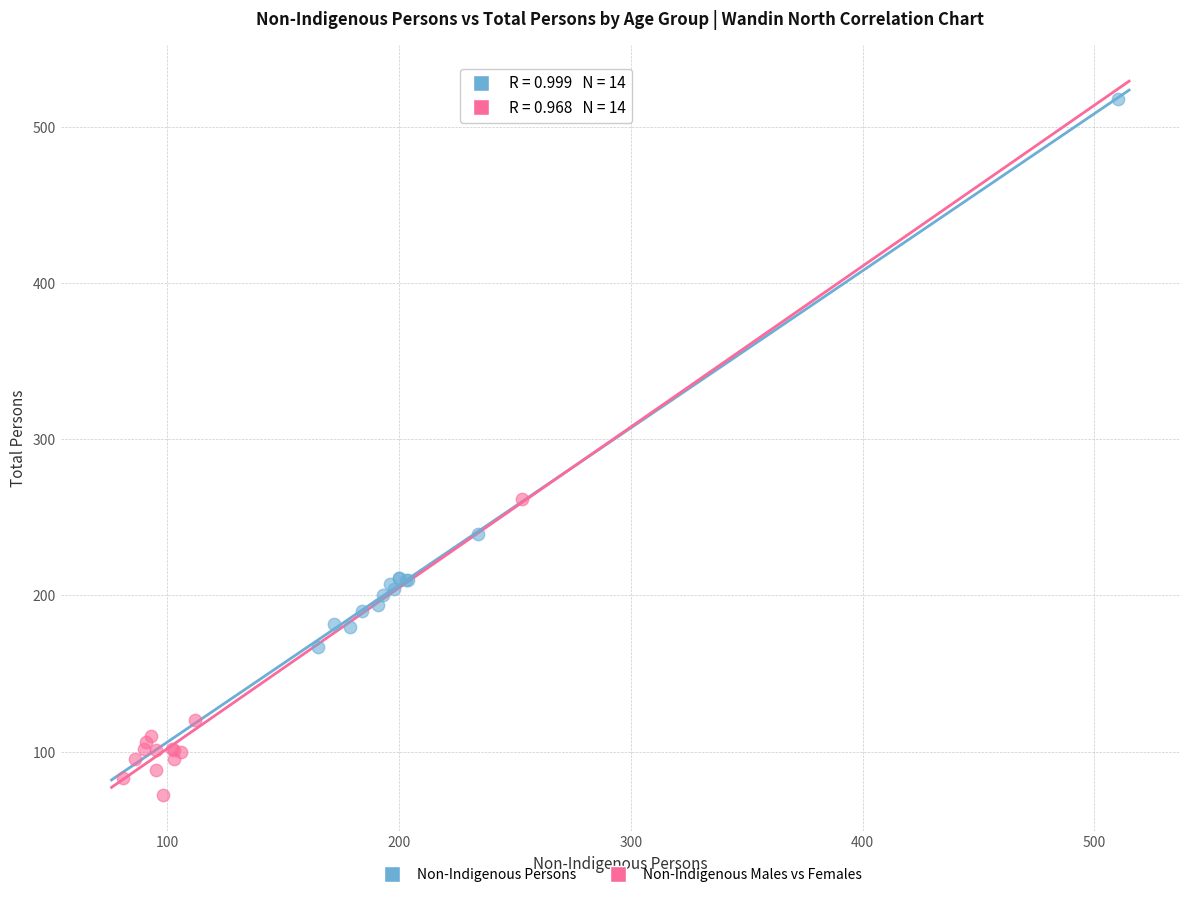

Which series reaches the maximum Y coordinate?

Non-Indigenous Persons